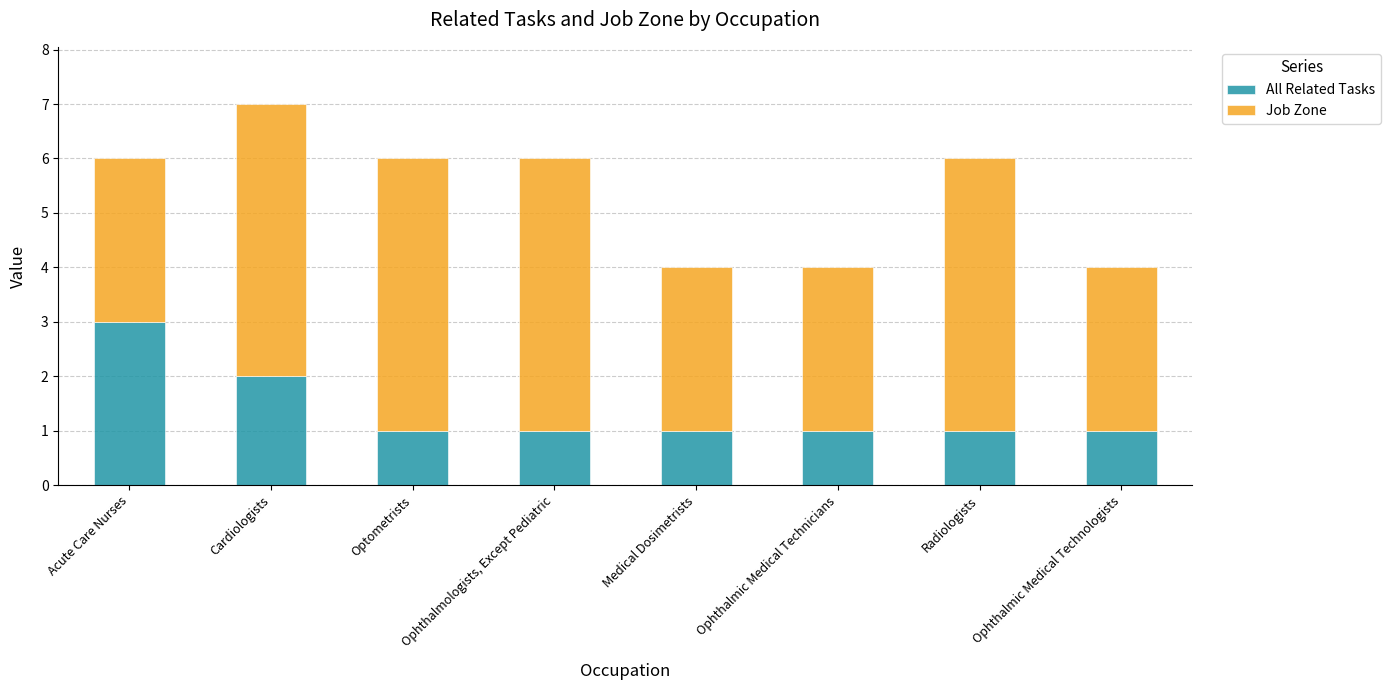

The value of All Related Tasks at Radiologists is 1. True or false?

True